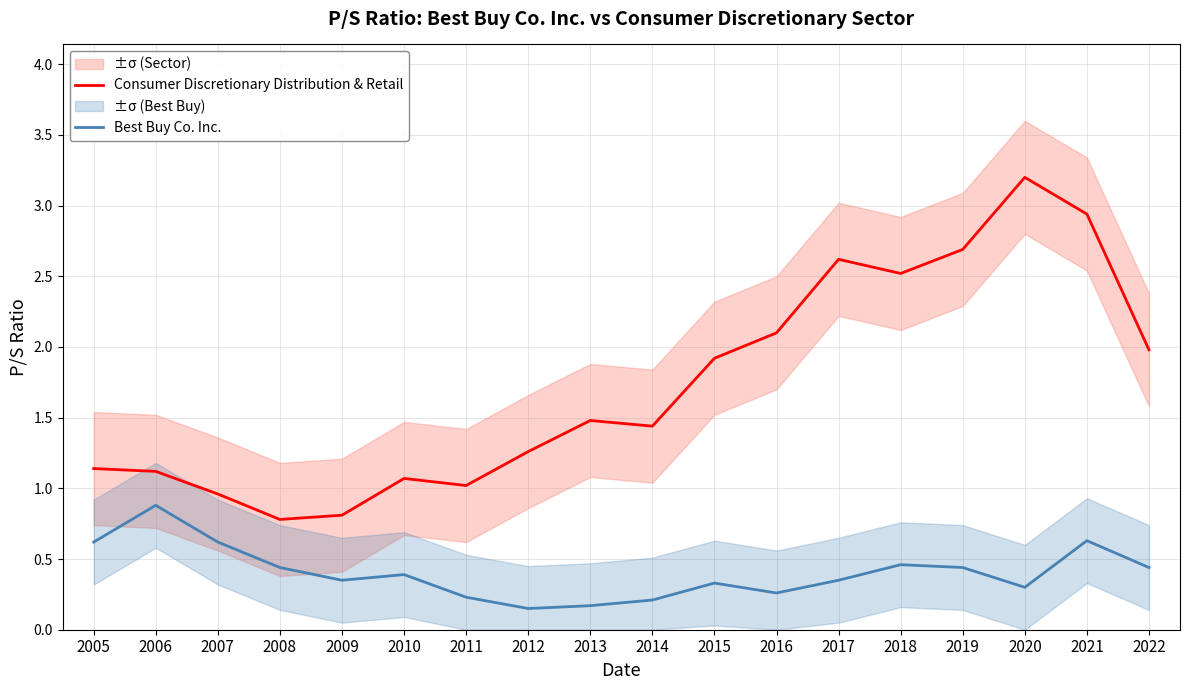

How many lines are shown in the chart?

2